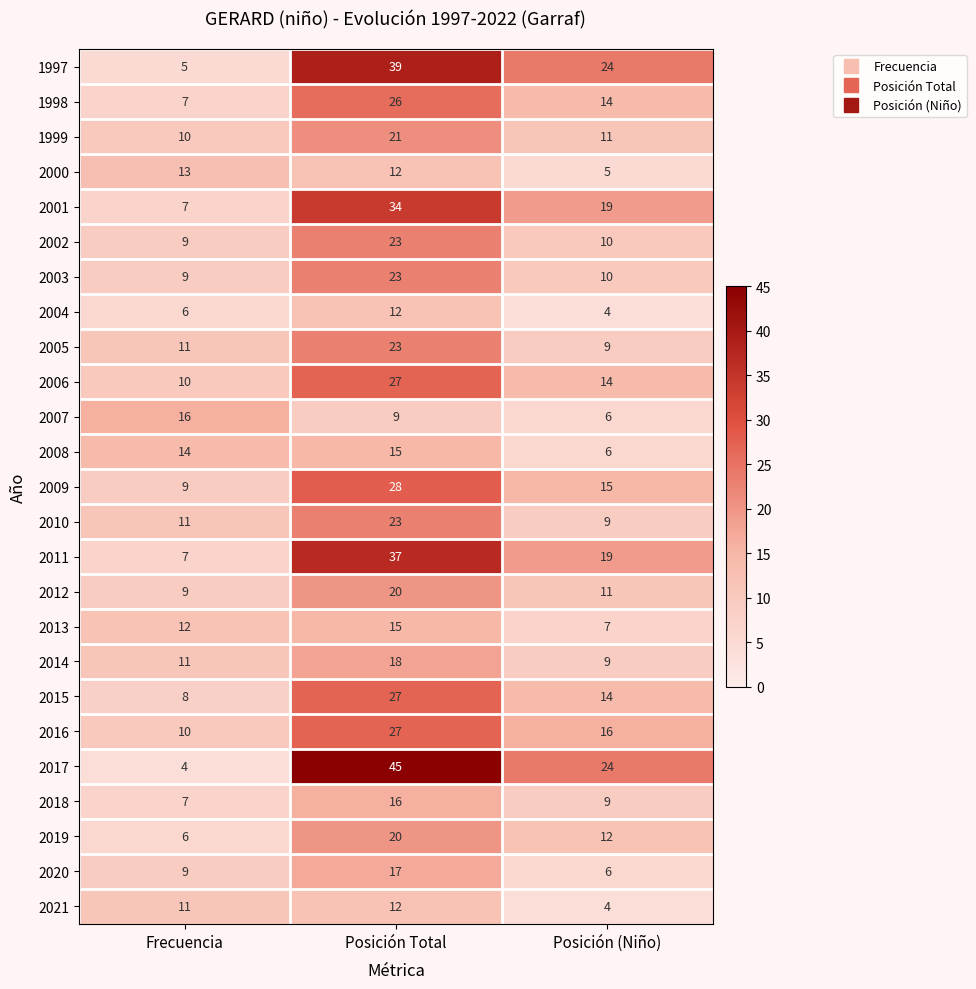

How many data points in 2021 are less than 11?

1